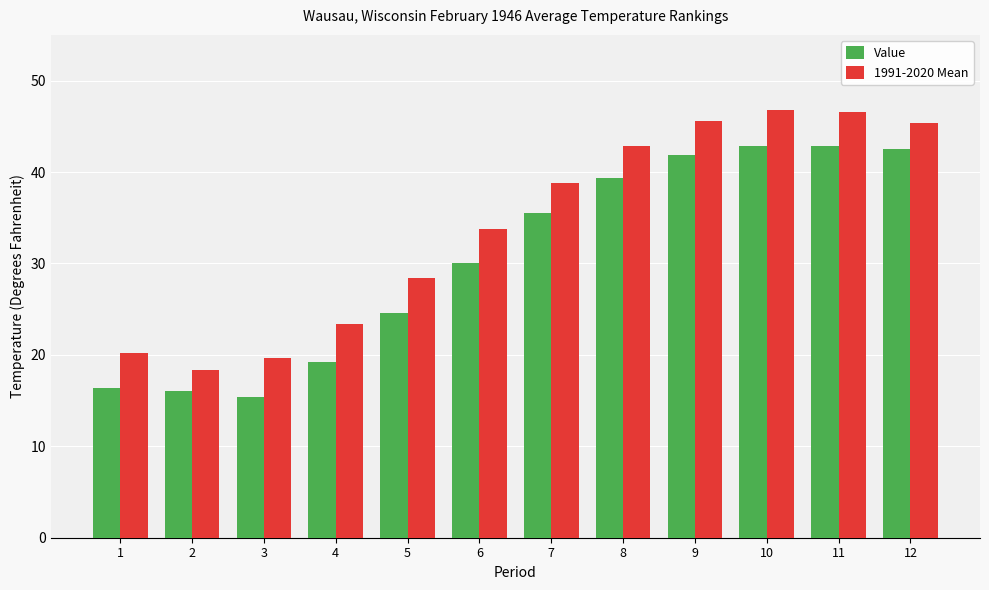

Where is 1991-2020 Mean nearest to the value 32?

6